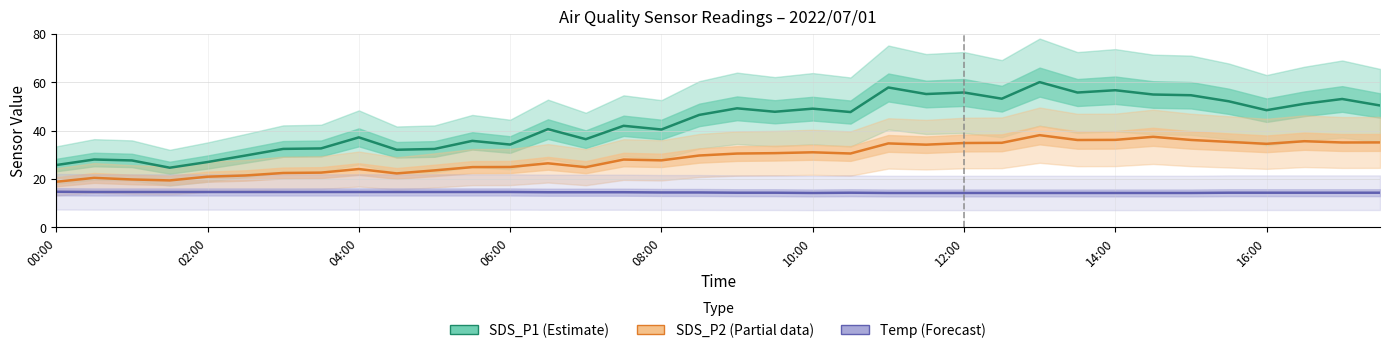

What position from the left is 35?

36